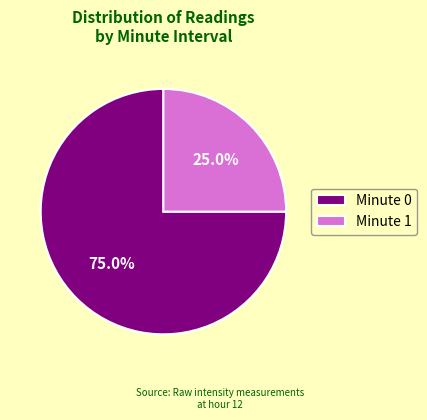

Which slice is the smallest?

Minute 1